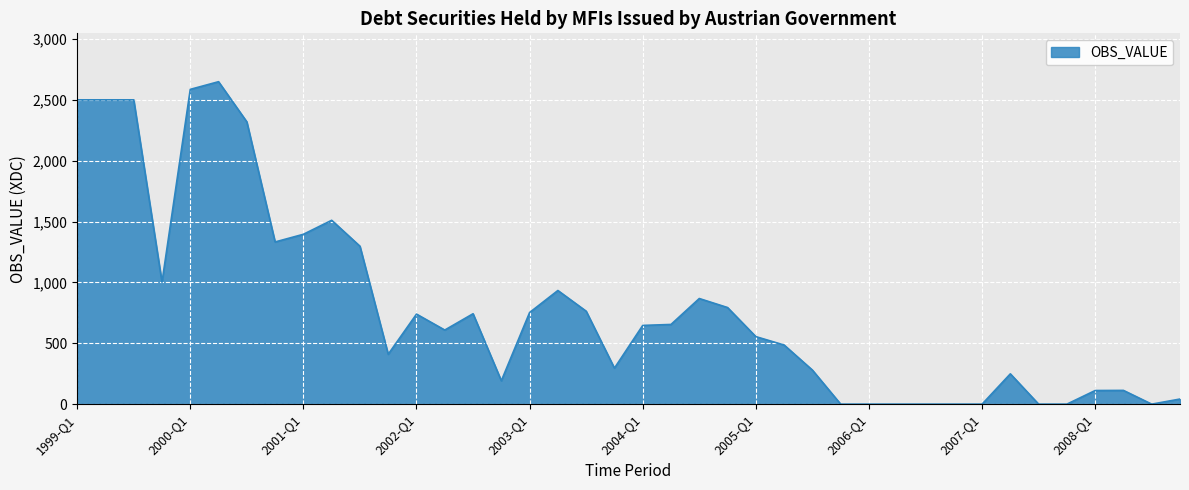

What is the greatest value displayed?

2650